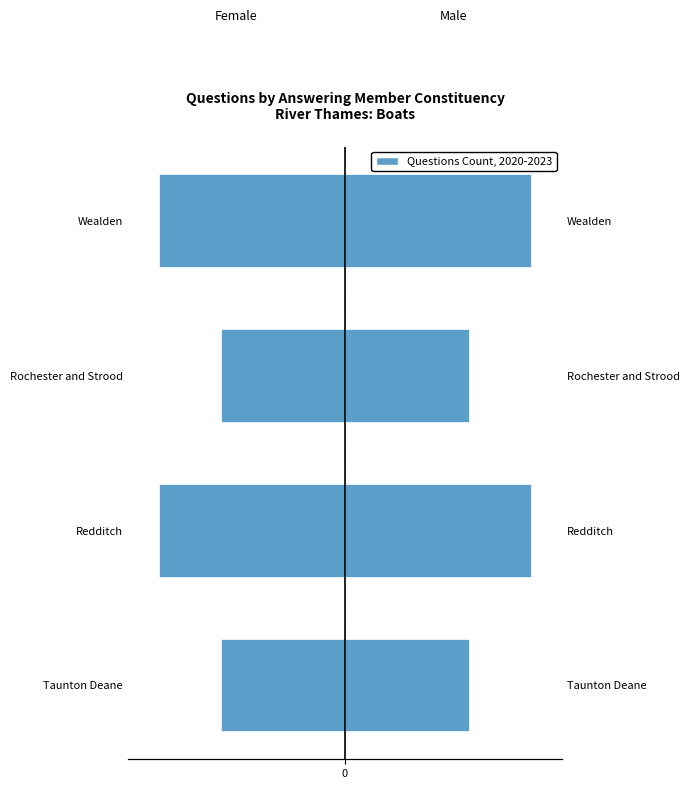

Is it true that Male equals 2 at Wealden?

False